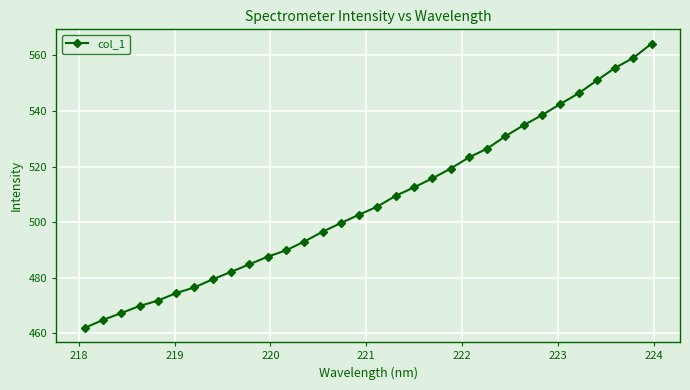

What is the difference between the second highest and second lowest values?

94.4